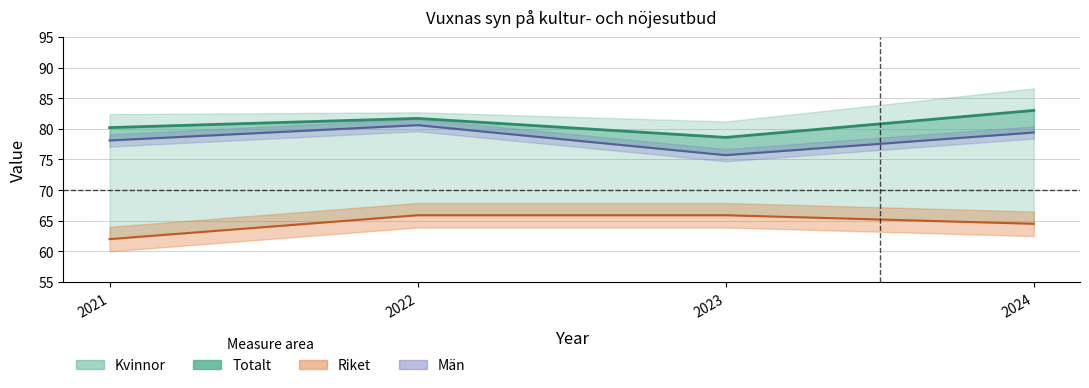

True or false: Totalt has more than 2 interior local peaks.

False